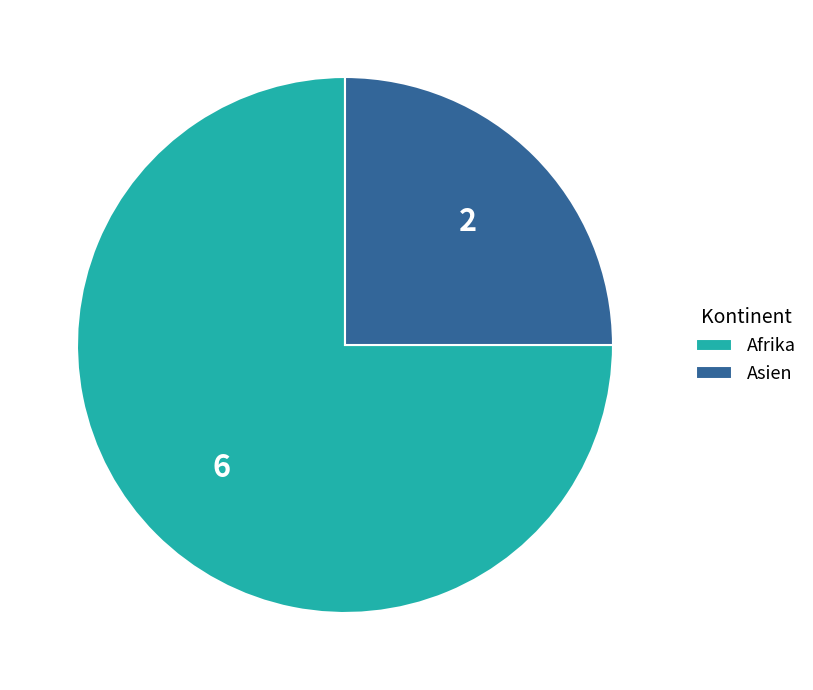

What is the ratio of the value at Asien to the value at Afrika?

0.3